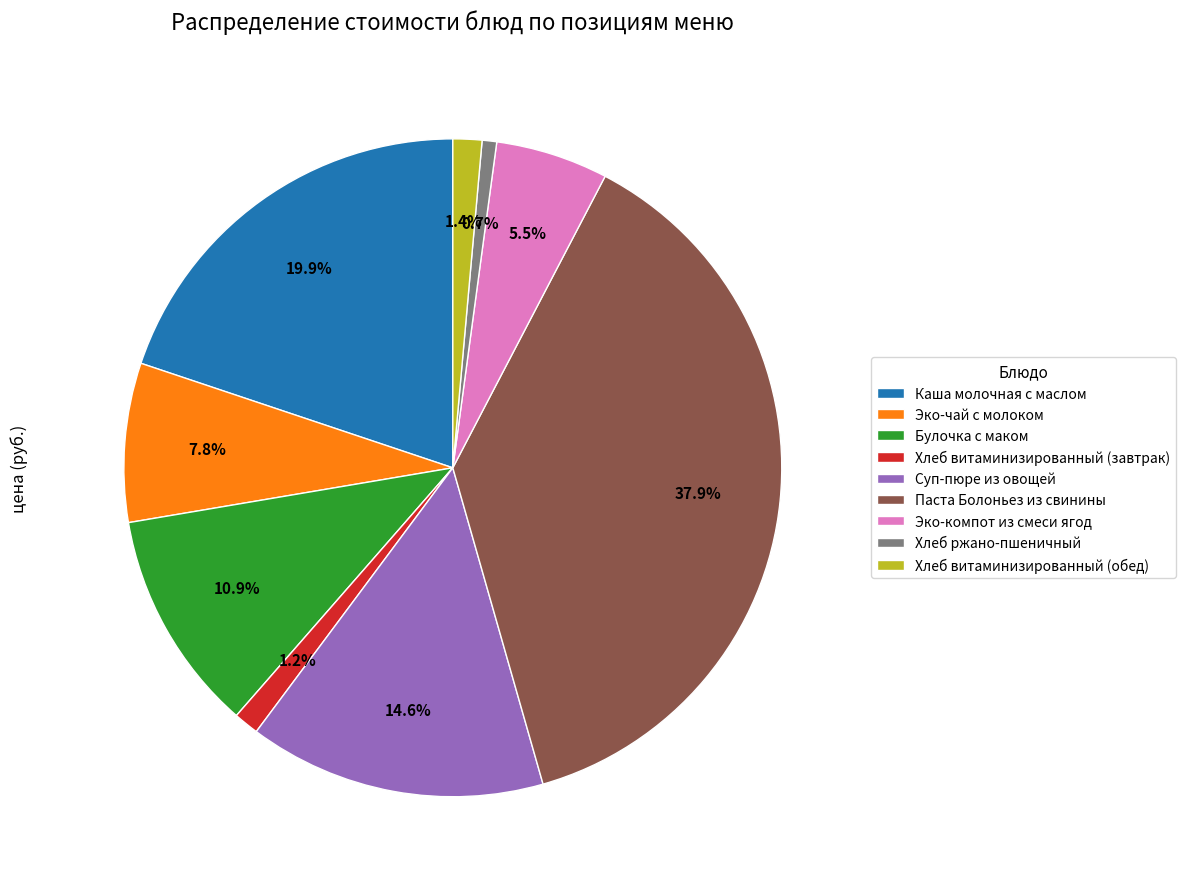

Which slice is the smallest?

Хлеб ржано-пшеничный